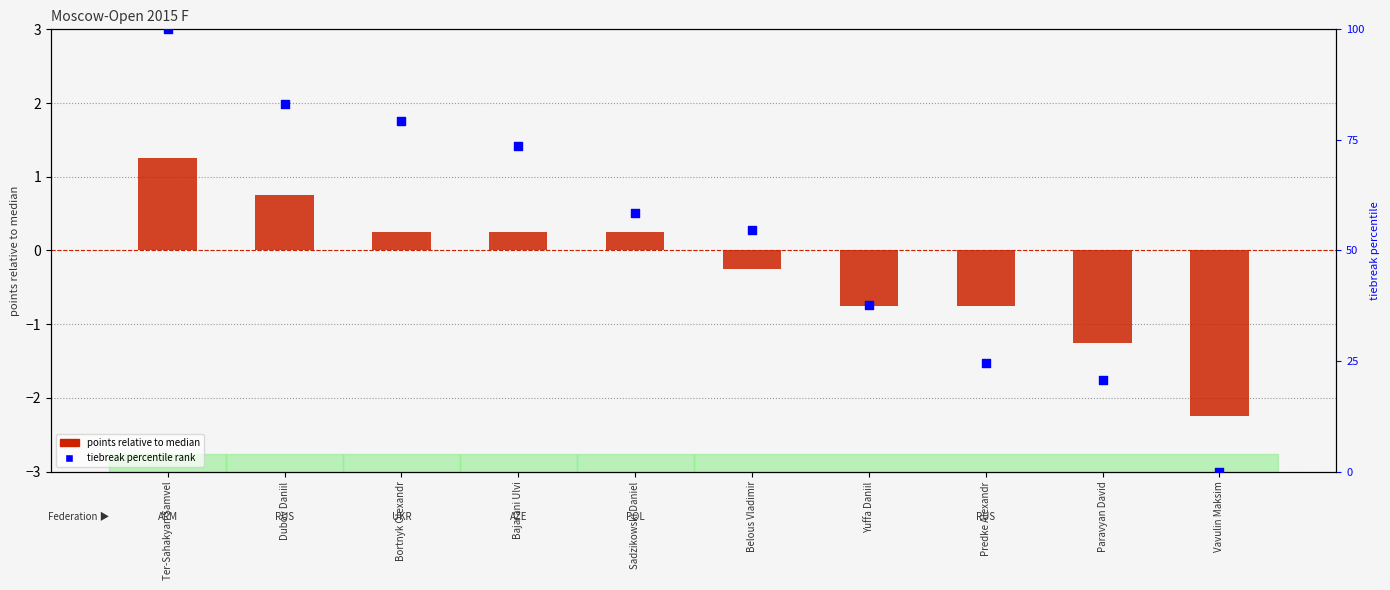

Is the value of points (centered around median) at Yuffa Daniil greater than the value of tiebreak percentile rank at Belous Vladimir?

No